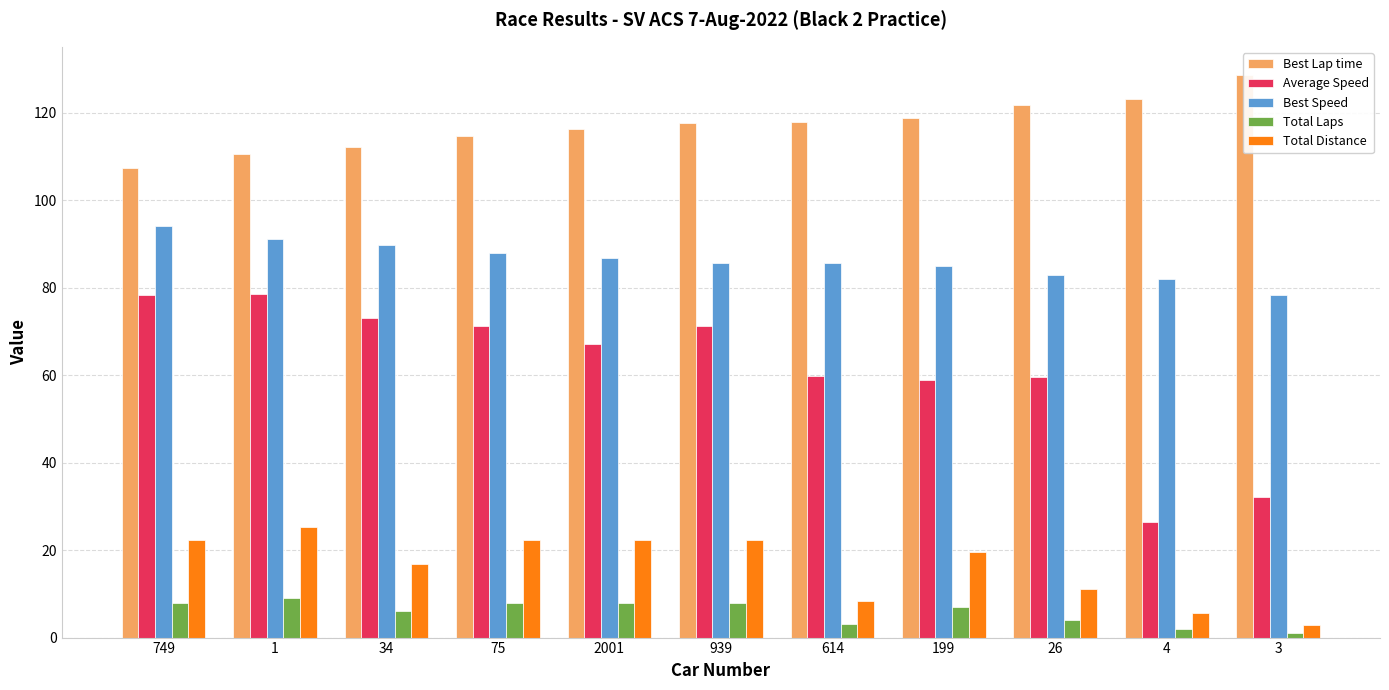

What is the difference between the Best Speed values at 34 and 614?

4.3